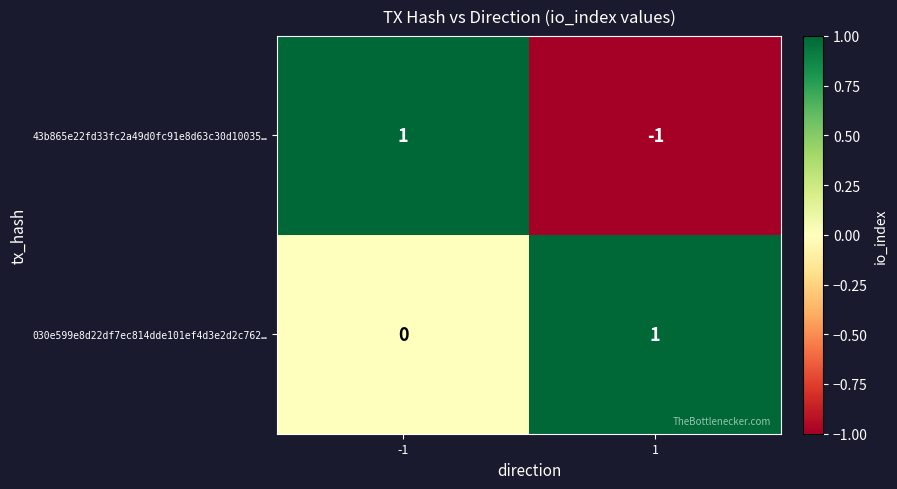

Is the value of 43b865e22fd33fc2a49d0fc91e8d63c30d10035… at -1 greater than the value of 030e599e8d22df7ec814dde101ef4d3e2d2c762… at -1?

Yes